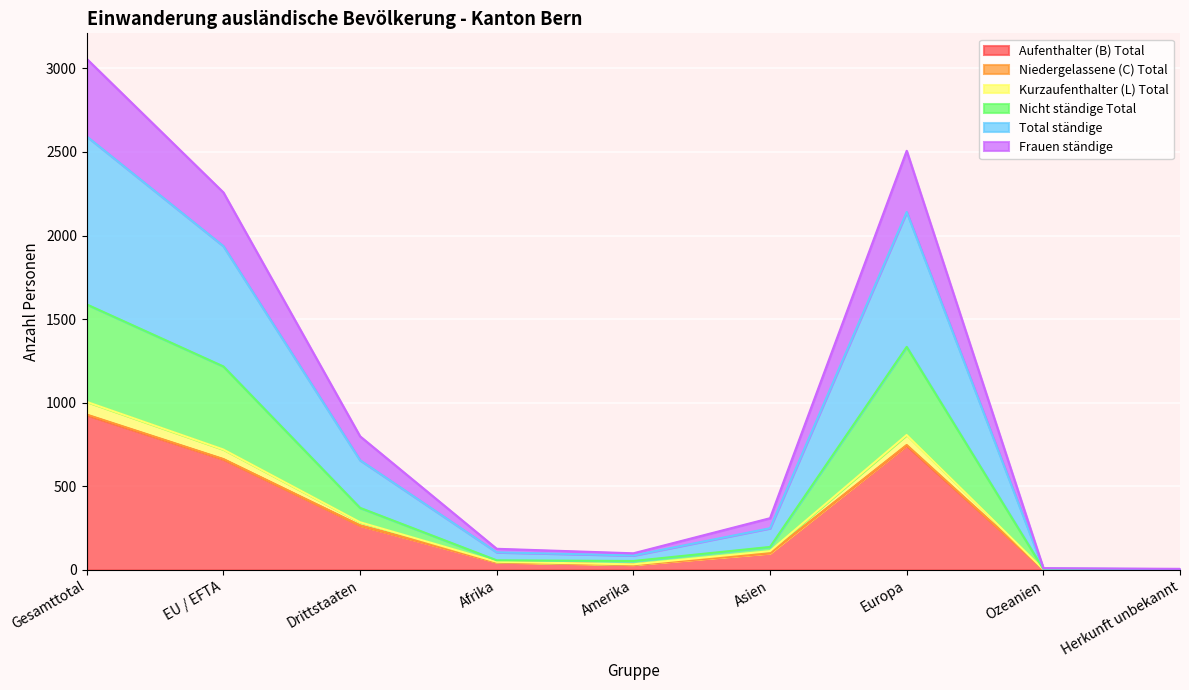

What is the maximum value for Aufenthalter (B) Total?

926